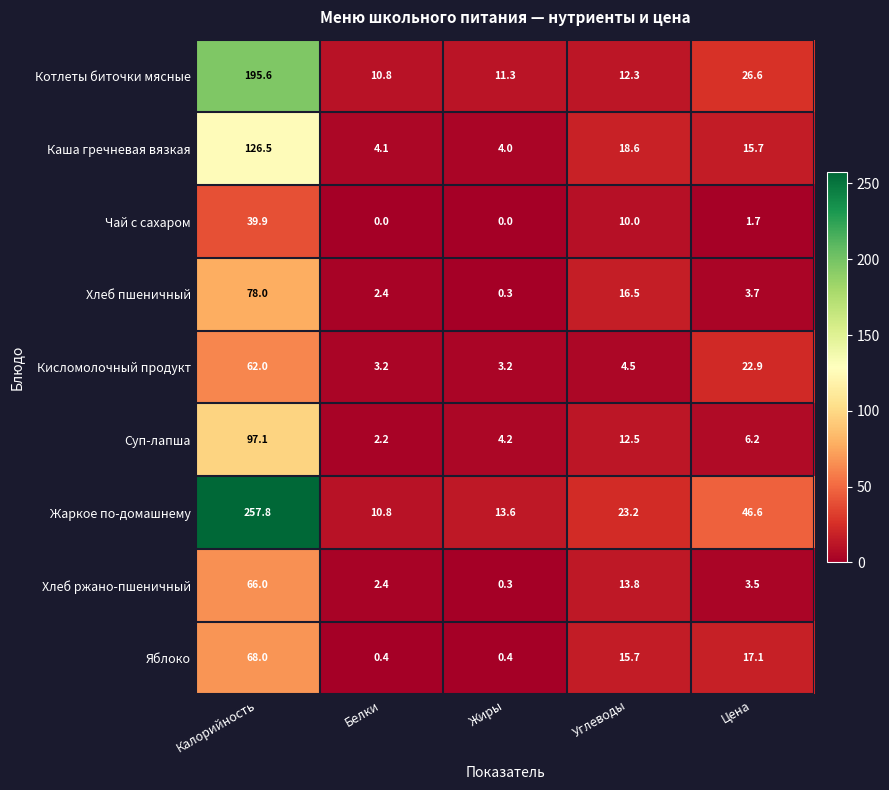

What is the difference between the highest and lowest values at Углеводы?

18.7